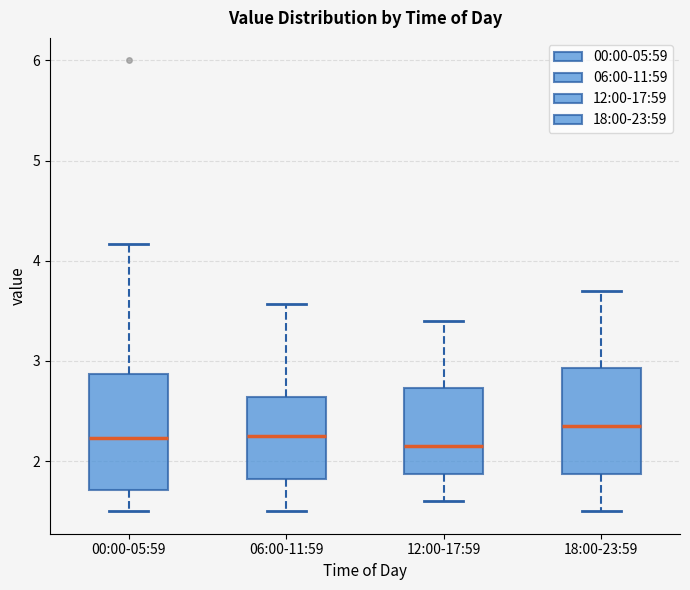

Comparing the boxes themselves (not the whiskers), which one is the tallest?

00:00-05:59